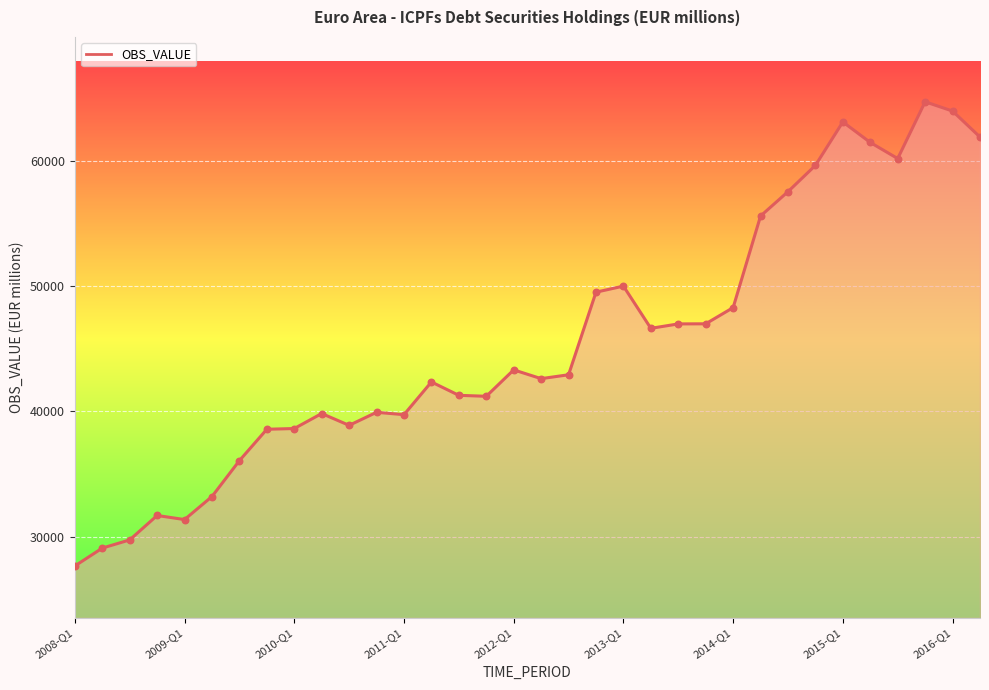

What is the greatest value displayed?

64718.7